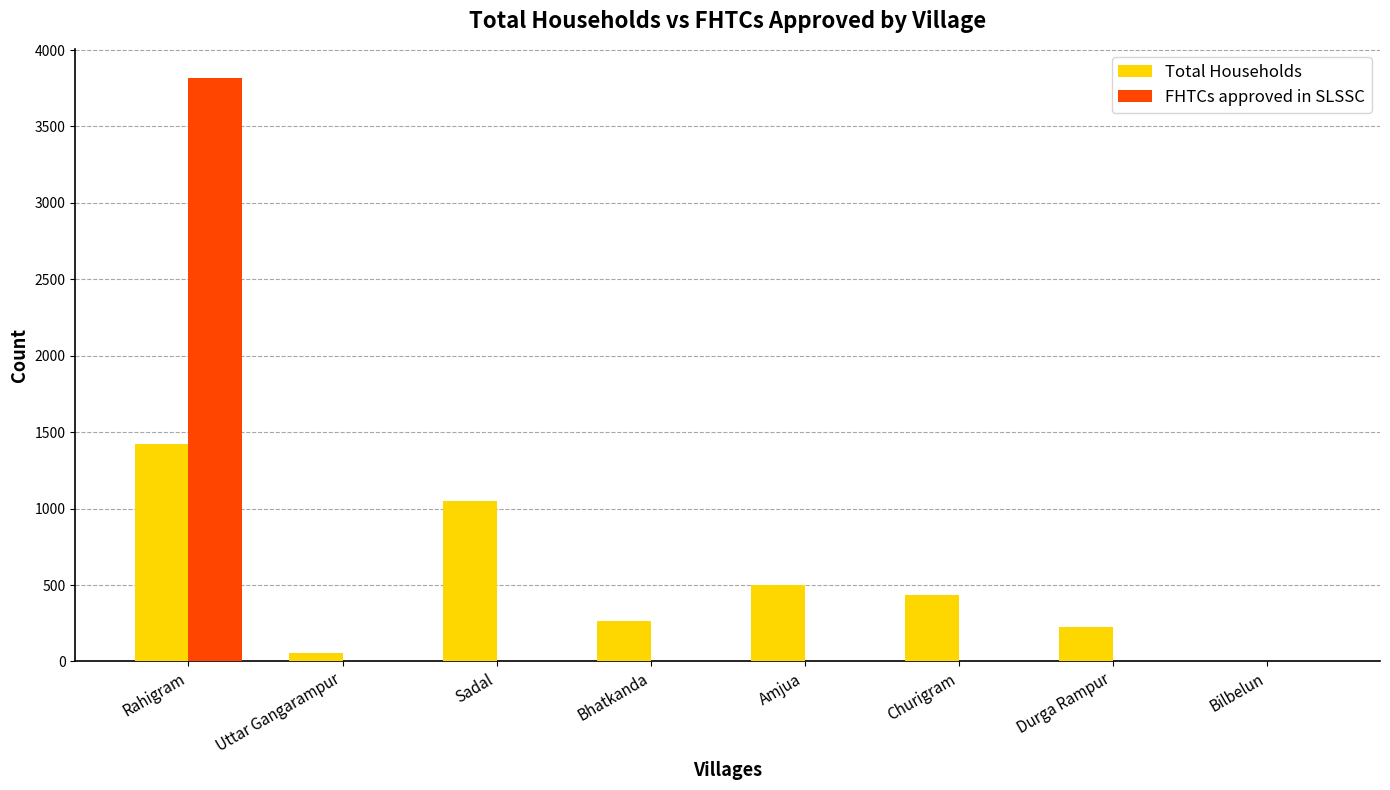

Is it true that FHTCs approved in SLSSC equals 0 at Sadal?

True